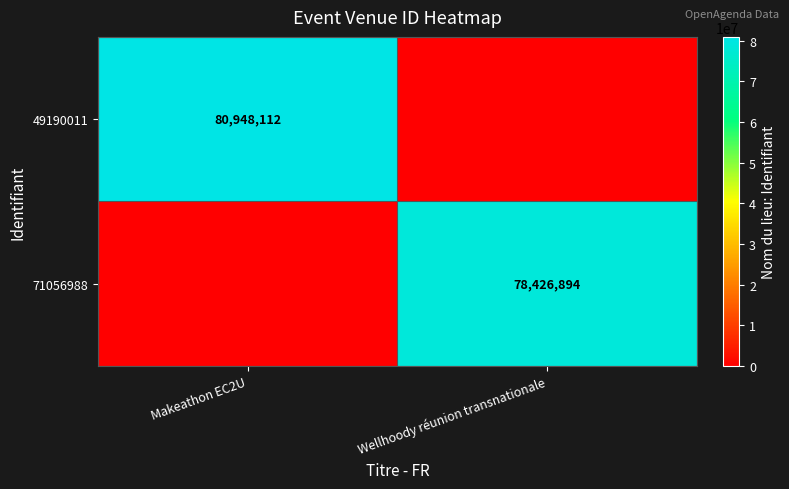

The 71056988 series shows 39485623 at Wellhoody réunion transnationale. True or false?

False